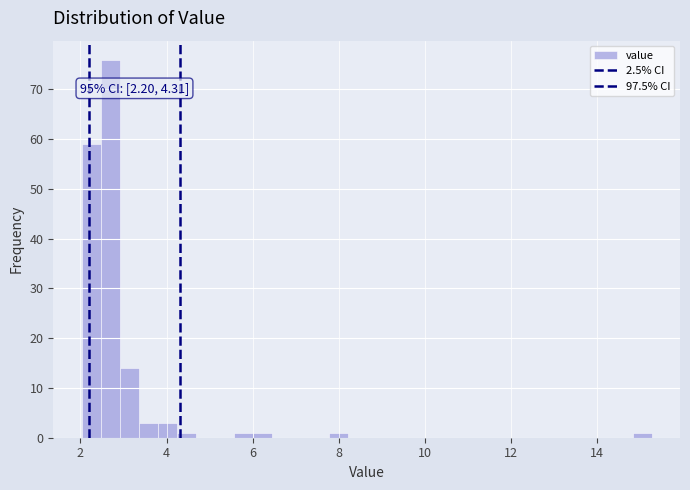

Around what value on the x-axis is the tallest bar? Give the approximate position of its centre, as read against the axis.

2.6